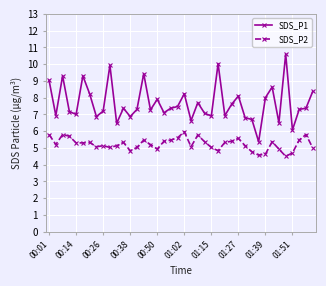

True or false: SDS_P2 and SDS_P1 intersect in this chart.

False